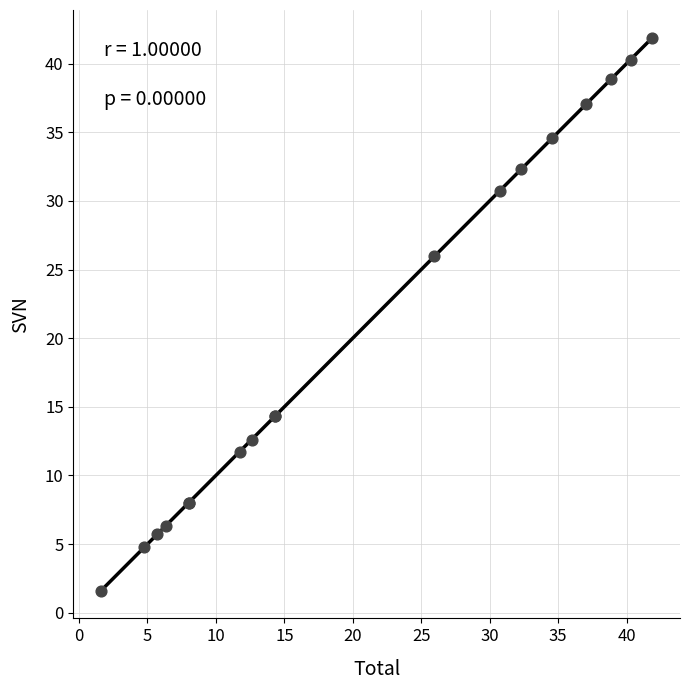

What Y value in the scatter plot is closest to 21?

26.0